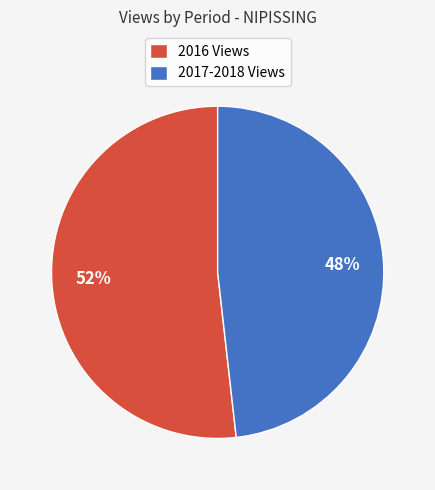

Does any single category account for the majority?

Yes